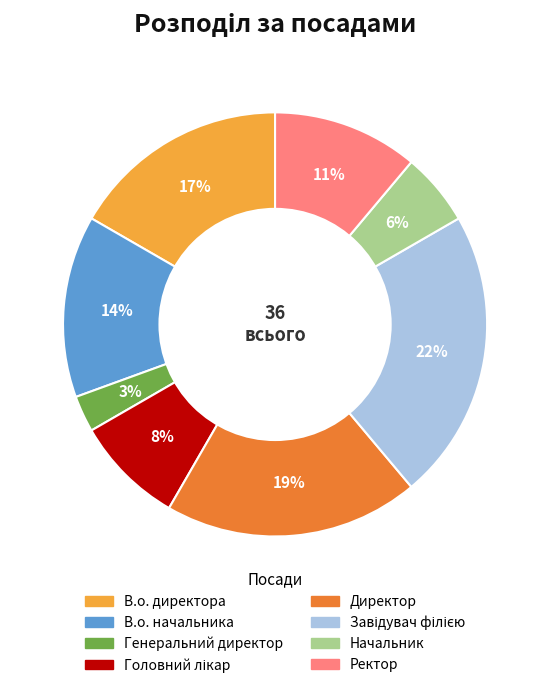

How many slices are in this pie chart?

8